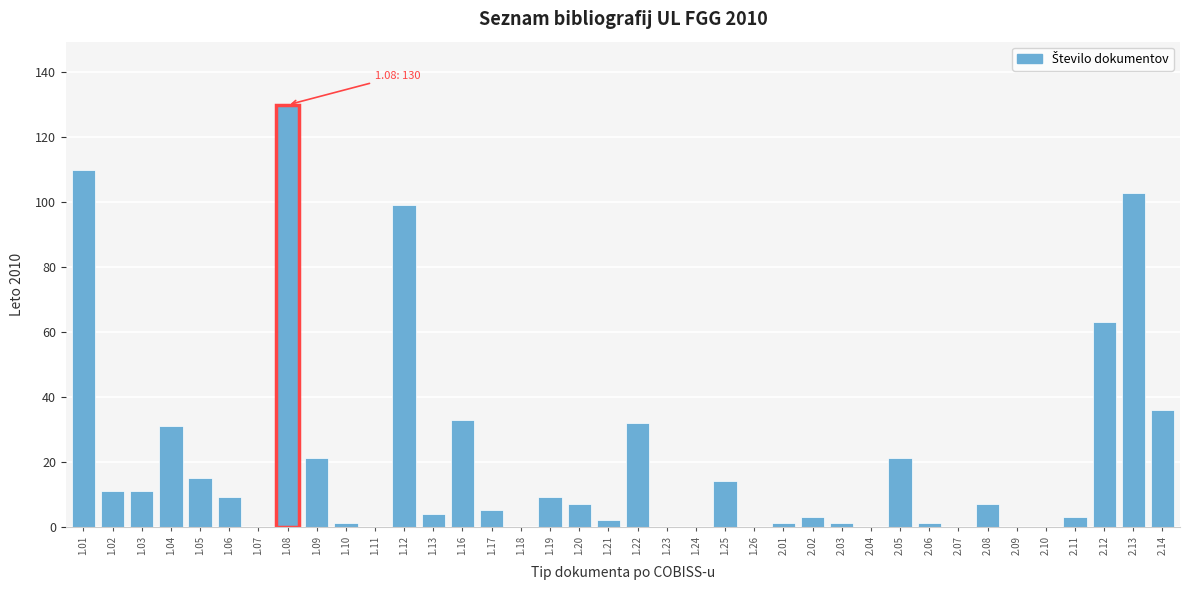

What is the change in value from 2.08 to 2.14?

+29